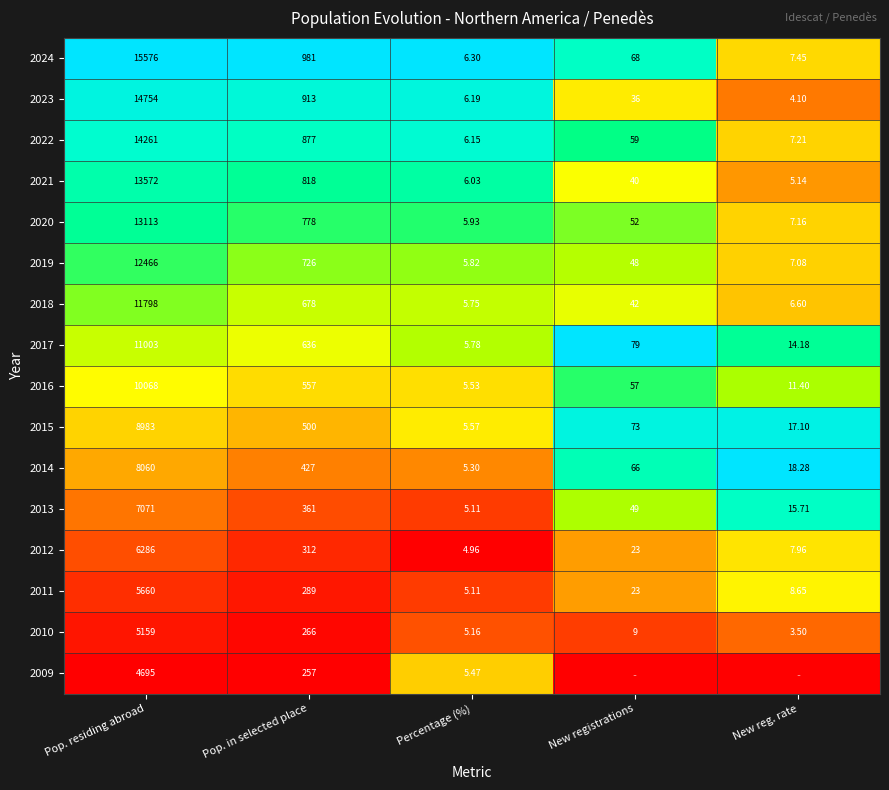

At which label does 2010 first exceed 9?

Pop. residing abroad